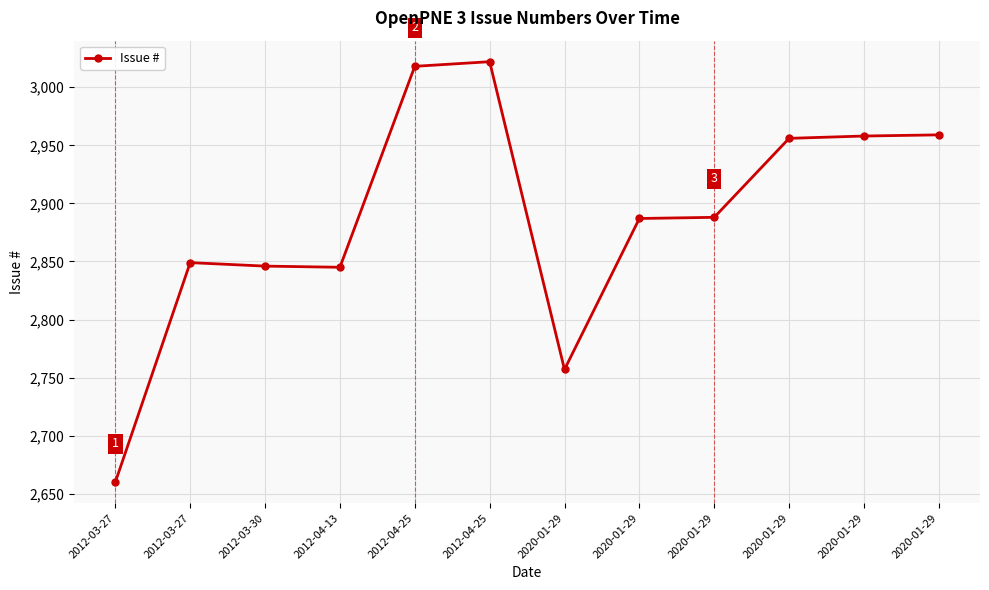

How many categories are shown in the chart?

12